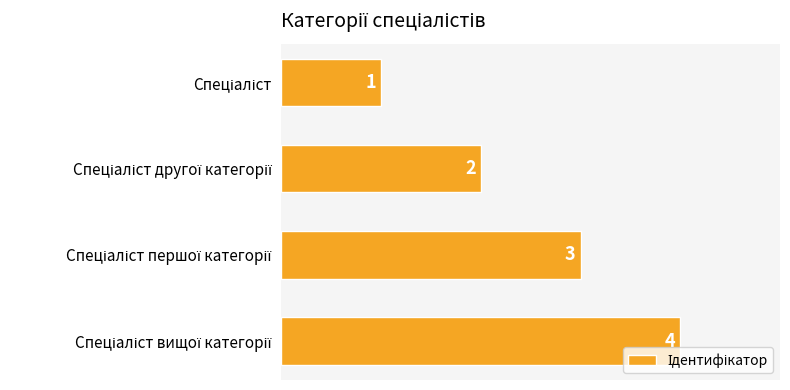

What is the sum of all values?

10